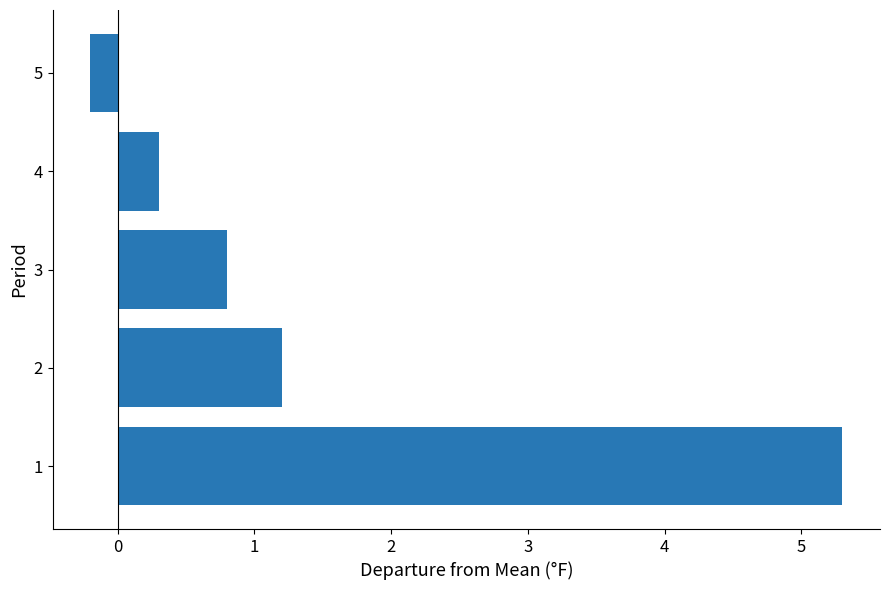

Count the number of categories in the chart.

5